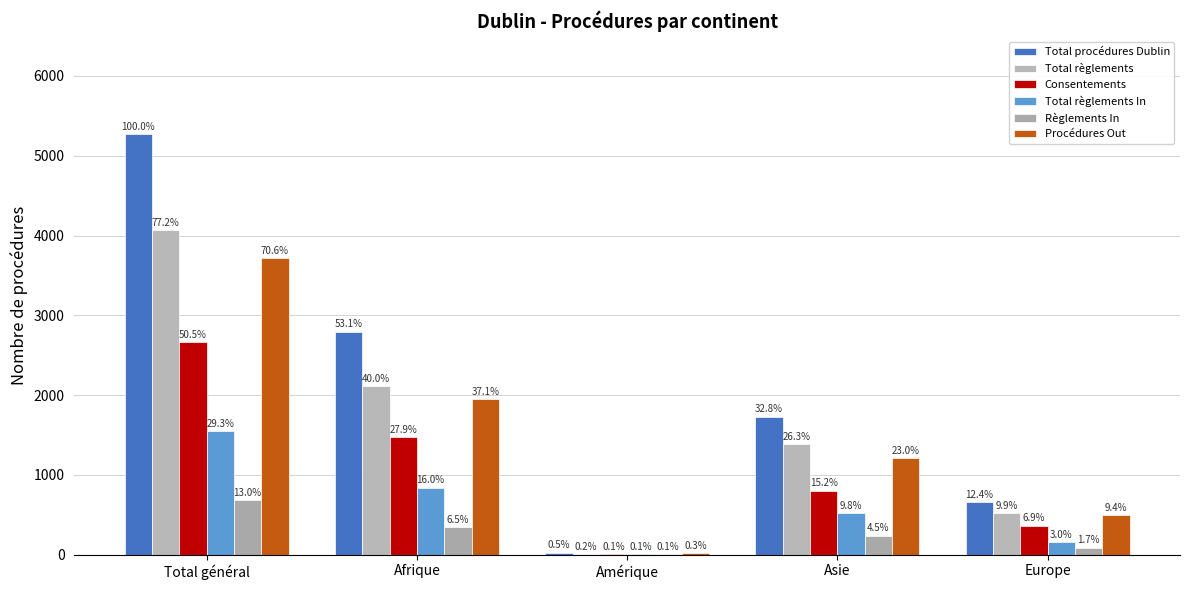

At how many categories does at least one series exceed 614?

4